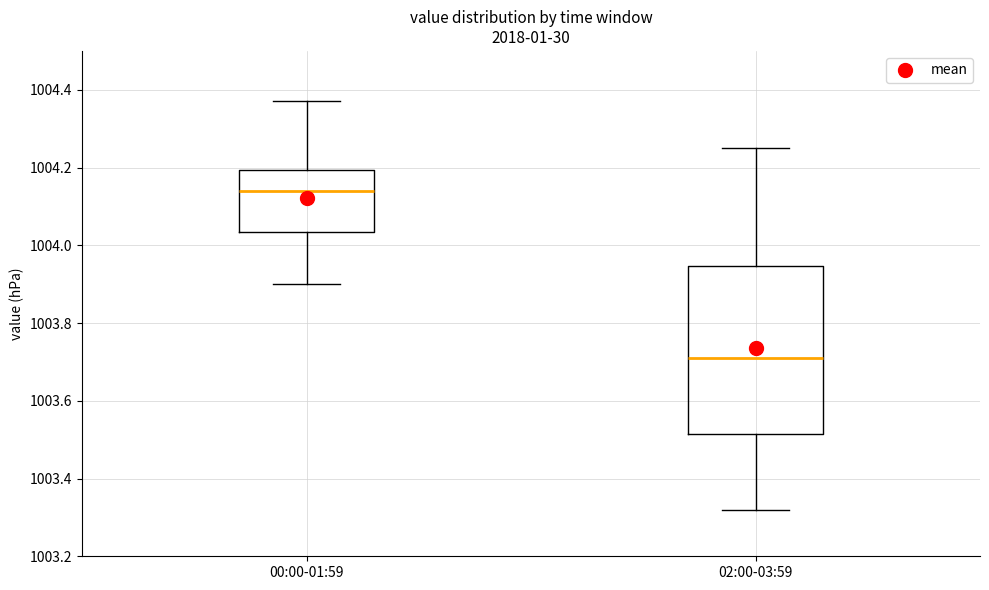

Reading left to right, transcribe this box plot: for each box, give where its median line is, the range the box spans, and where its two whiskers end, as read against the y-axis. The values are not printed on the chart, so give them approximately, as read against the axis.

00:00-01:59: median 1004.14, box 1004.04 to 1004.20, whiskers 1003.90 to 1004.38
02:00-03:59: median 1003.72, box 1003.52 to 1003.94, whiskers 1003.32 to 1004.26